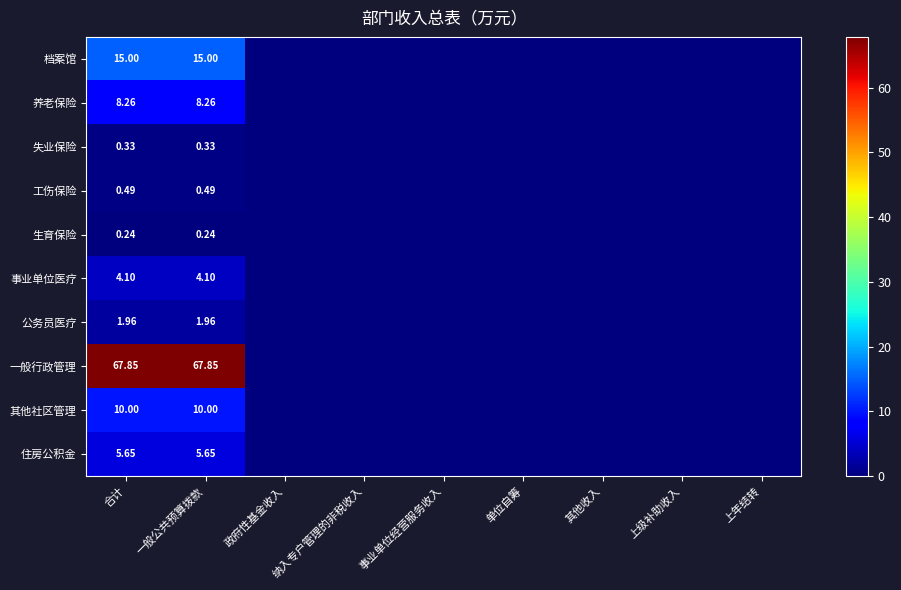

Which has a higher value, 事业单位经营服务收入 or 单位自筹?

事业单位经营服务收入